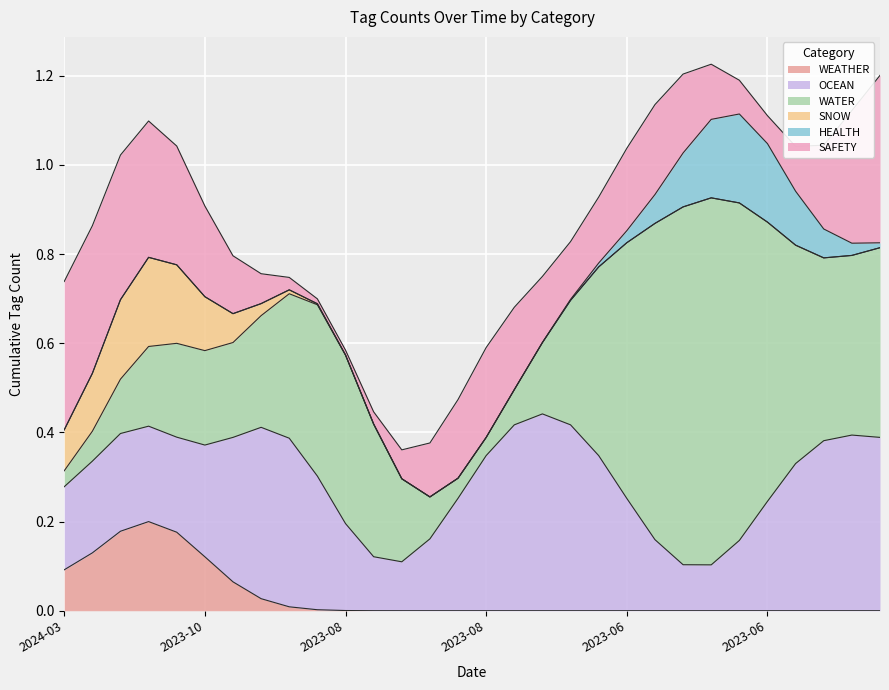

What are all the series names shown in the legend?

WEATHER, OCEAN, WATER, SNOW, HEALTH, SAFETY